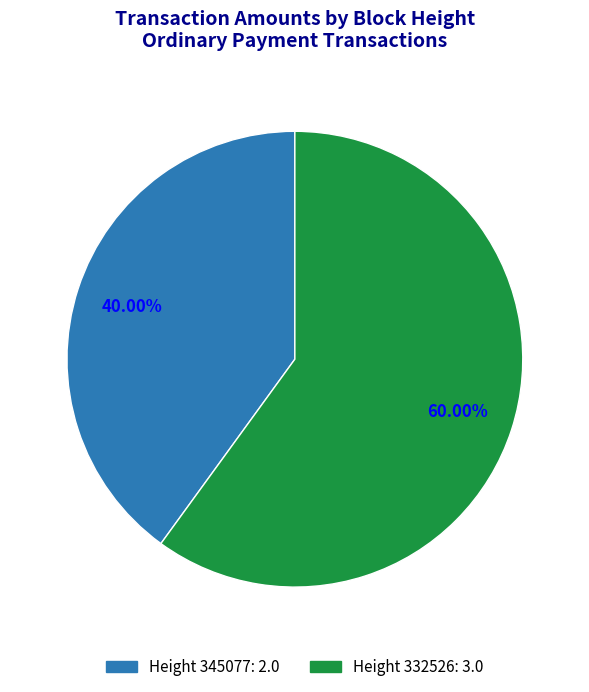

Is there a majority slice in this chart?

Yes